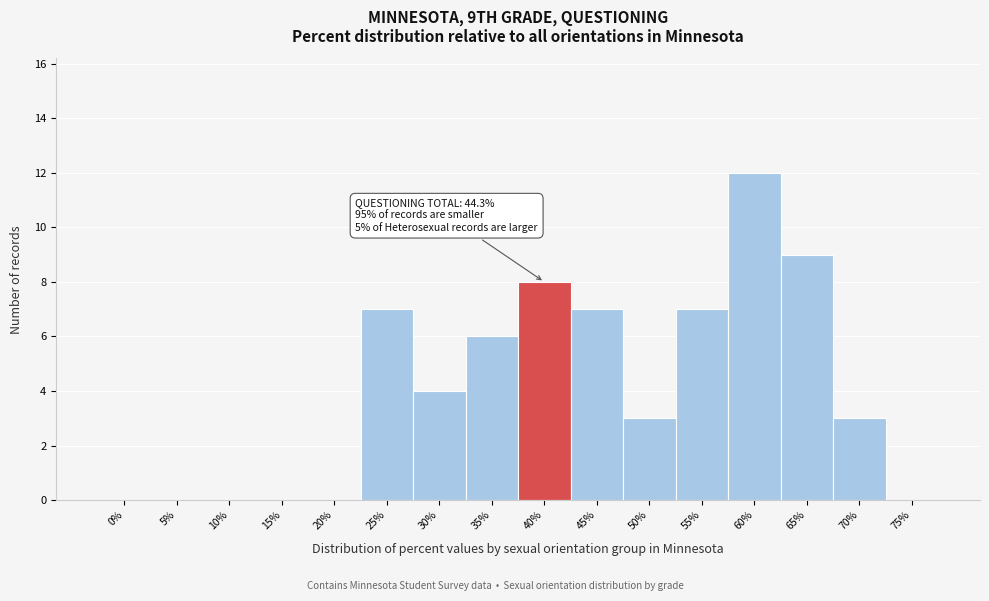

Reading left to right, what are all the values shown in this chart?

0%=0	5%=0	10%=0	15%=0	20%=0	25%=7	30%=4	35%=6	40%=8	45%=7	50%=3	55%=7	60%=12	65%=9	70%=3	75%=0